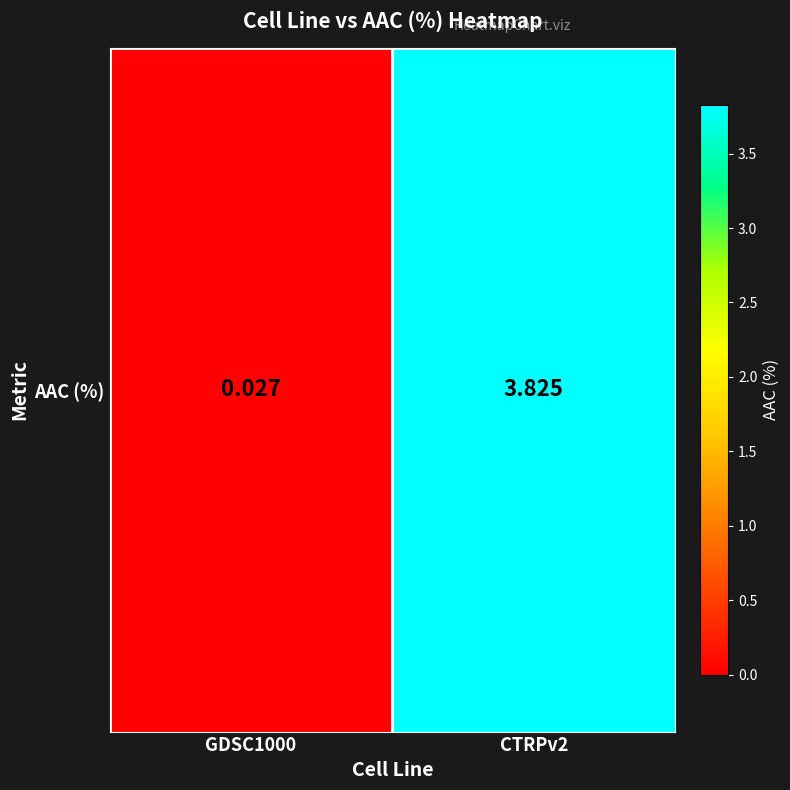

At which category does the chart reach its minimum across all series?

GDSC1000